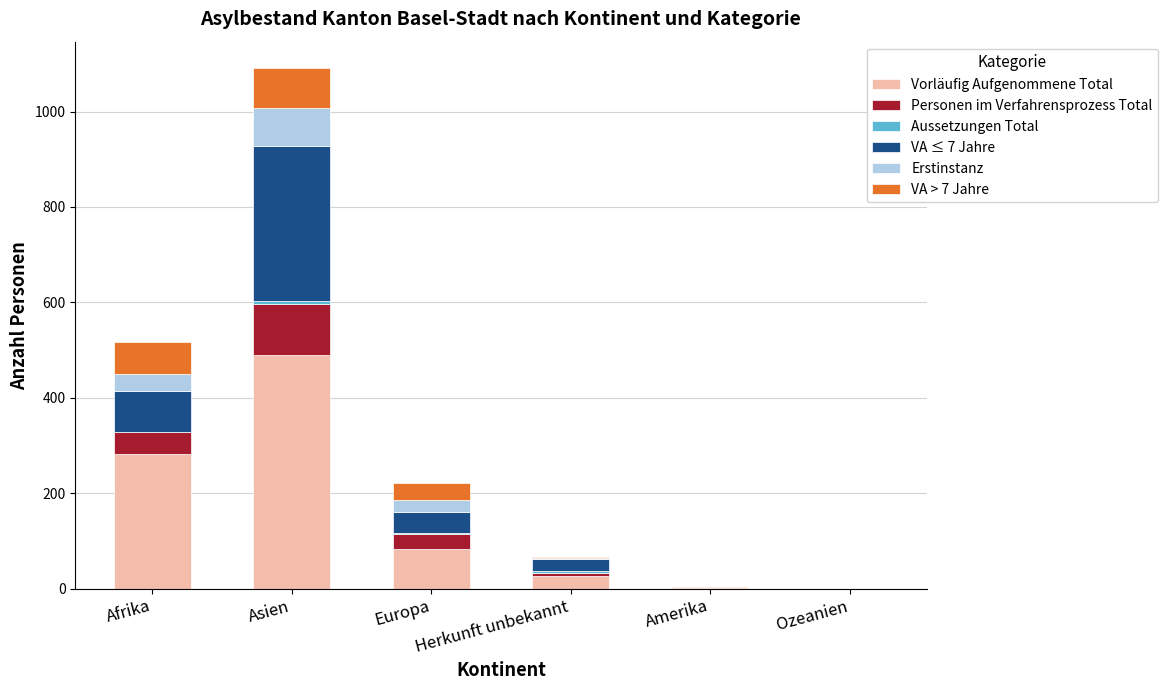

How many categories are shown in the chart?

6